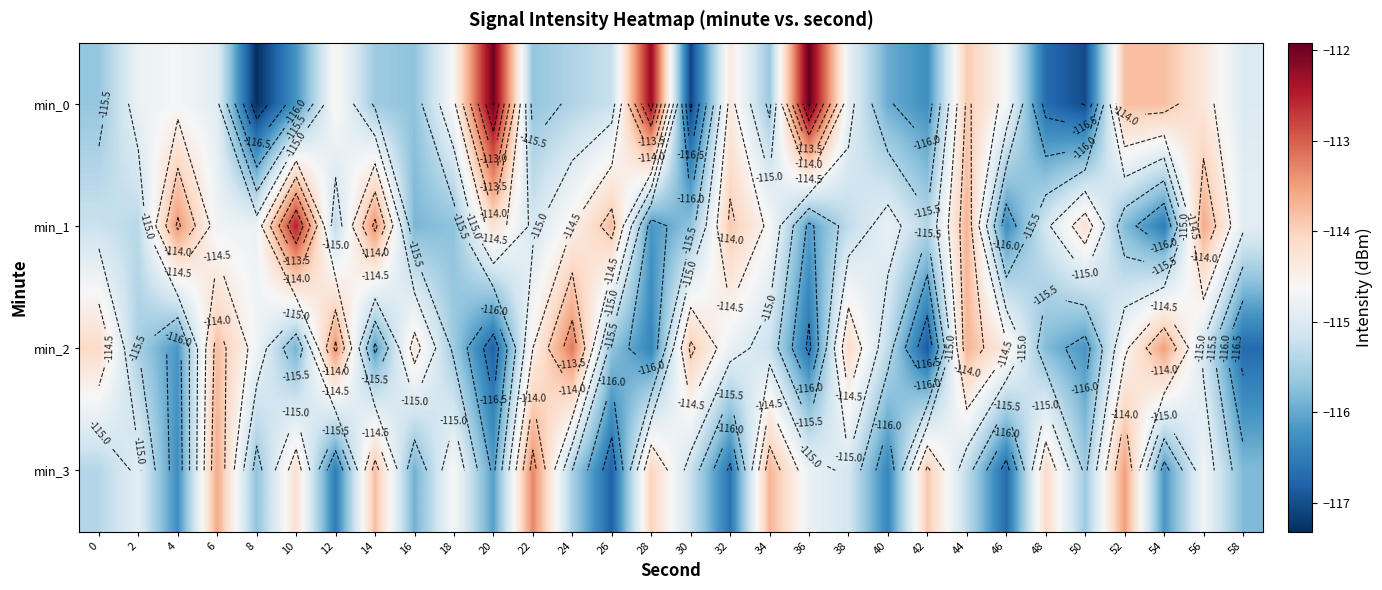

Which series has the widest spread of values?

min_0